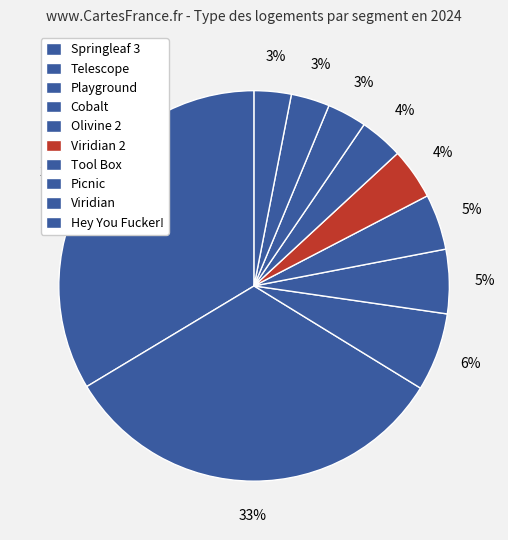

How many segments does this pie chart have?

10